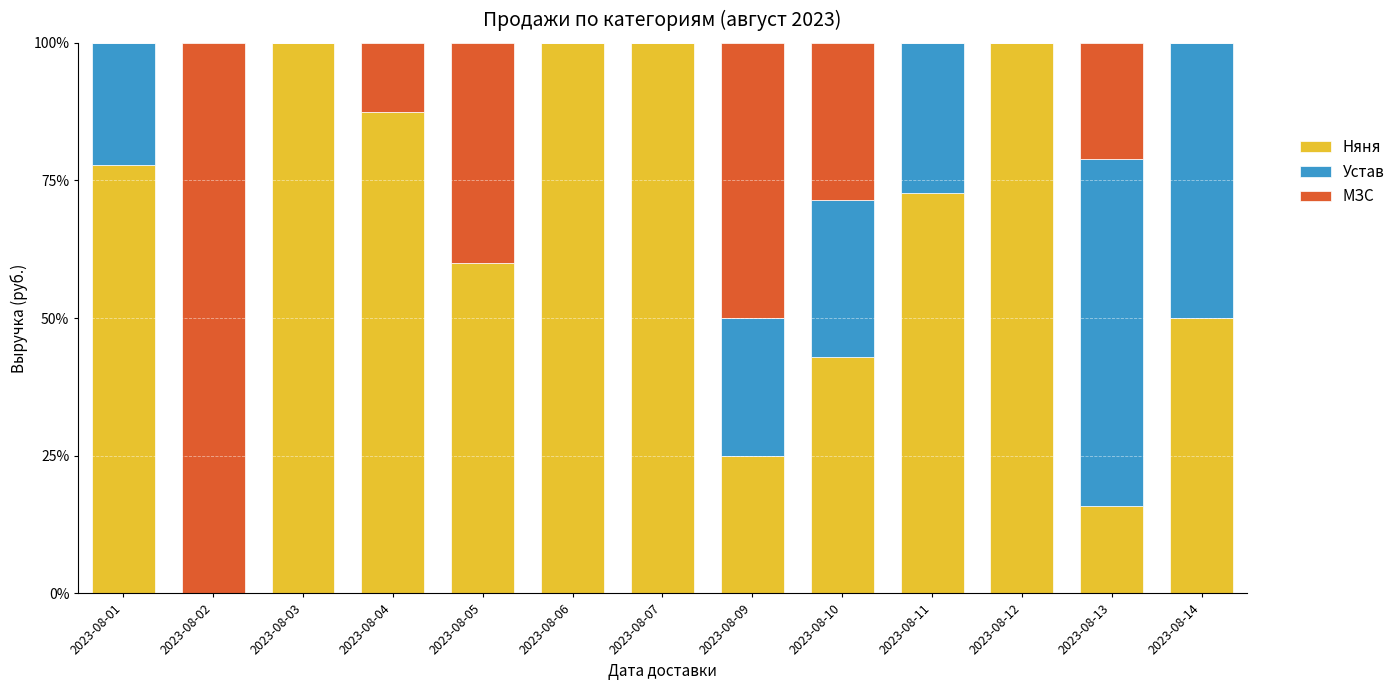

Are the bars horizontal?

No